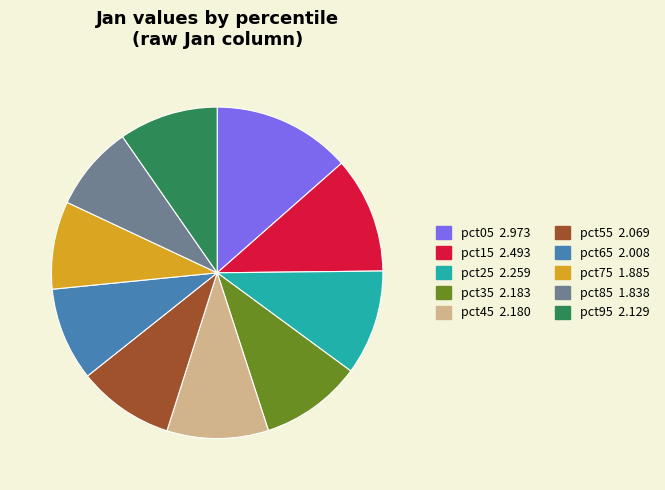

True or false: pct55 accounts for 9% of the total.

True